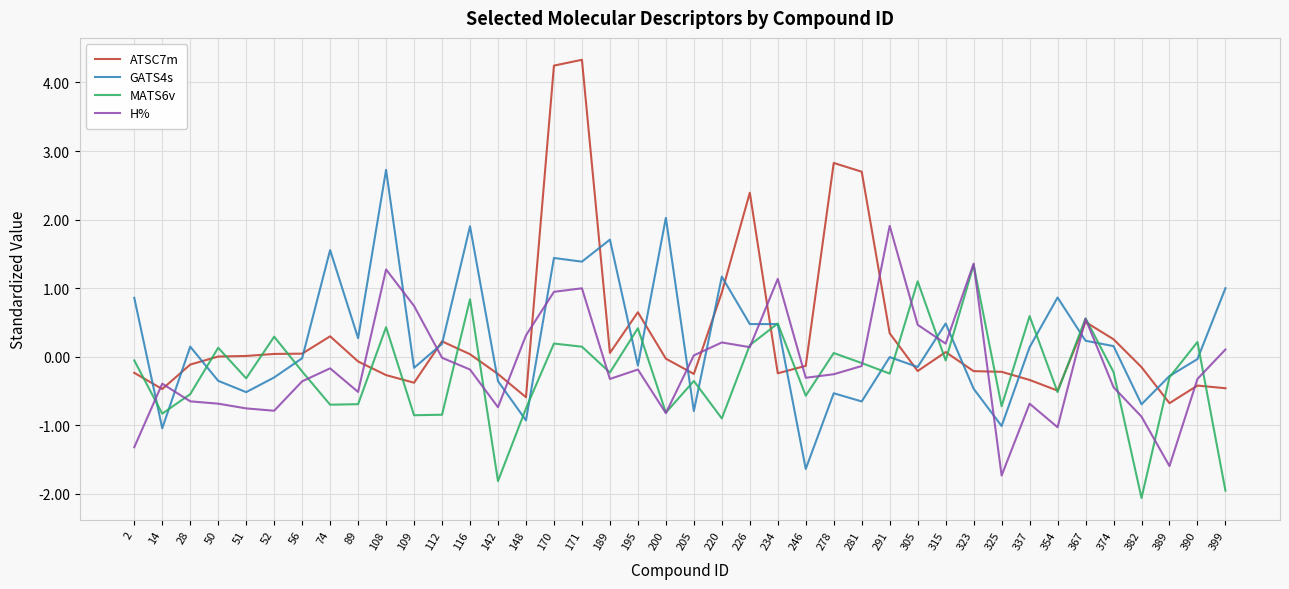

At which category does the chart reach its peak across all series?

171